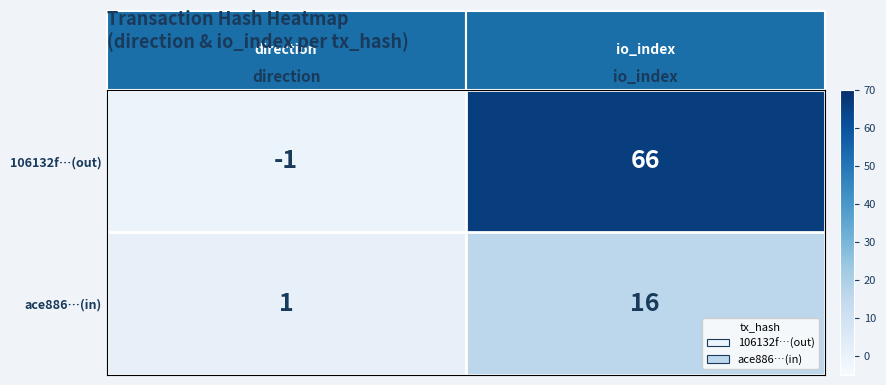

What is the difference between the highest and lowest values at io_index?

50